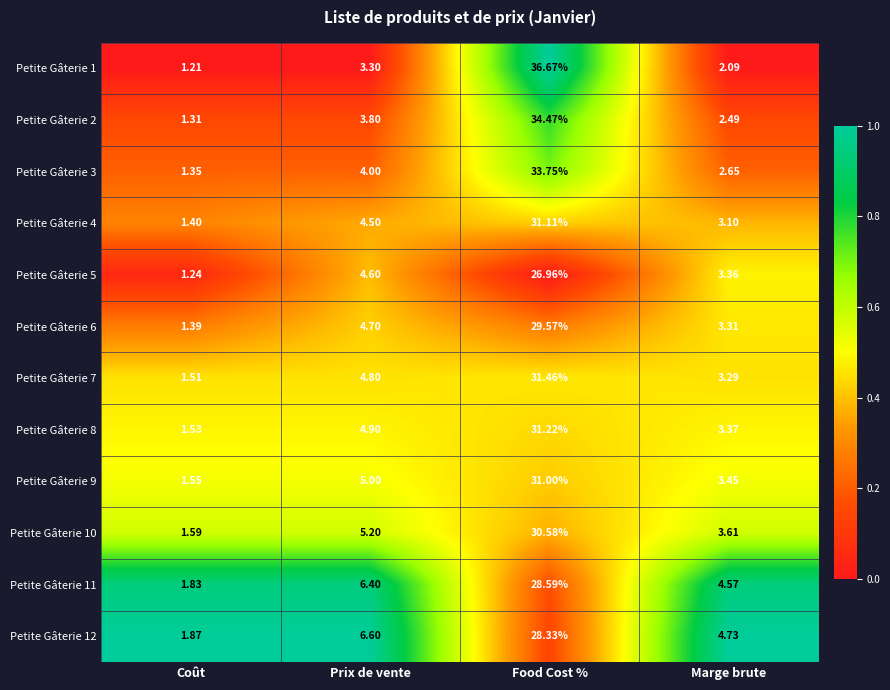

Where does the Petite Gâterie 5 series first go above 4?

Prix de vente